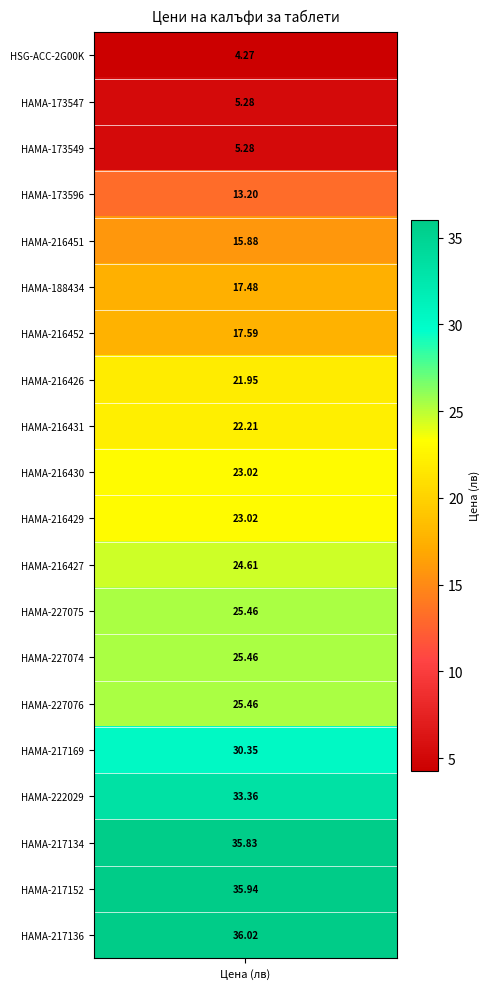

What is the sum of all values?

441.7